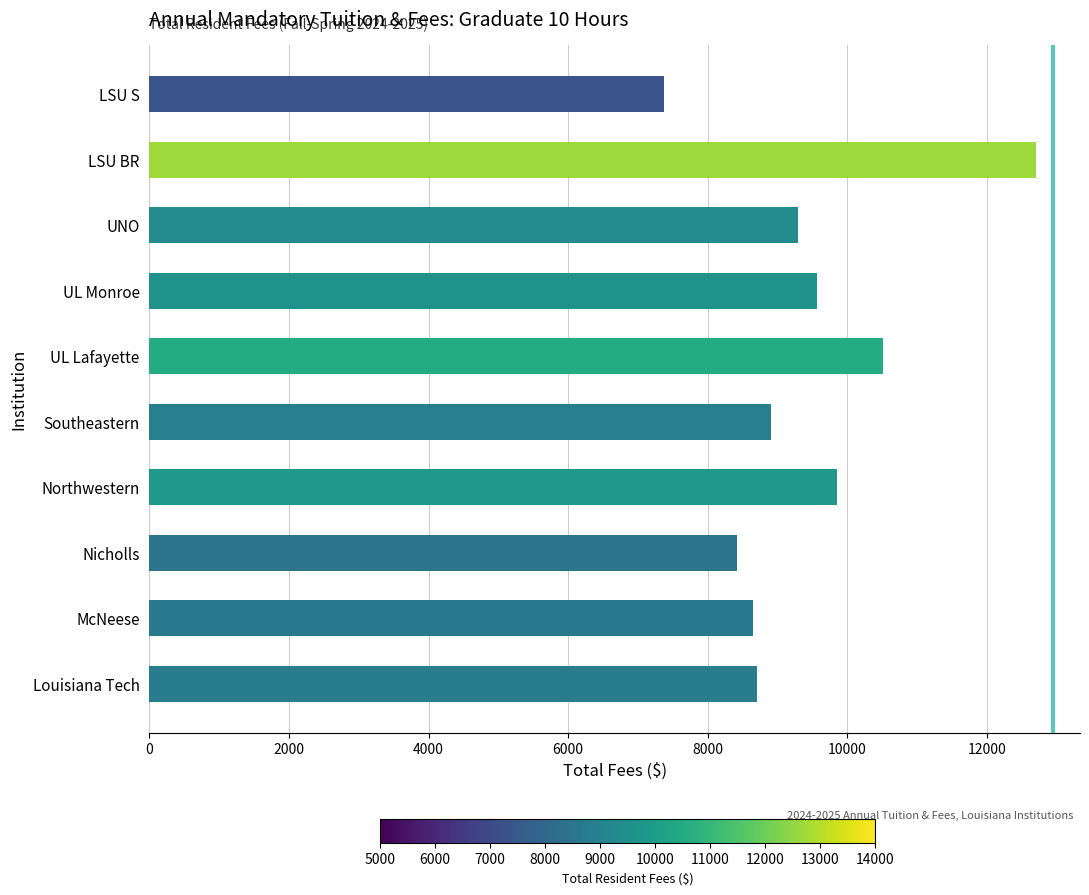

What is the difference between the maximum and second lowest values?

4274.0